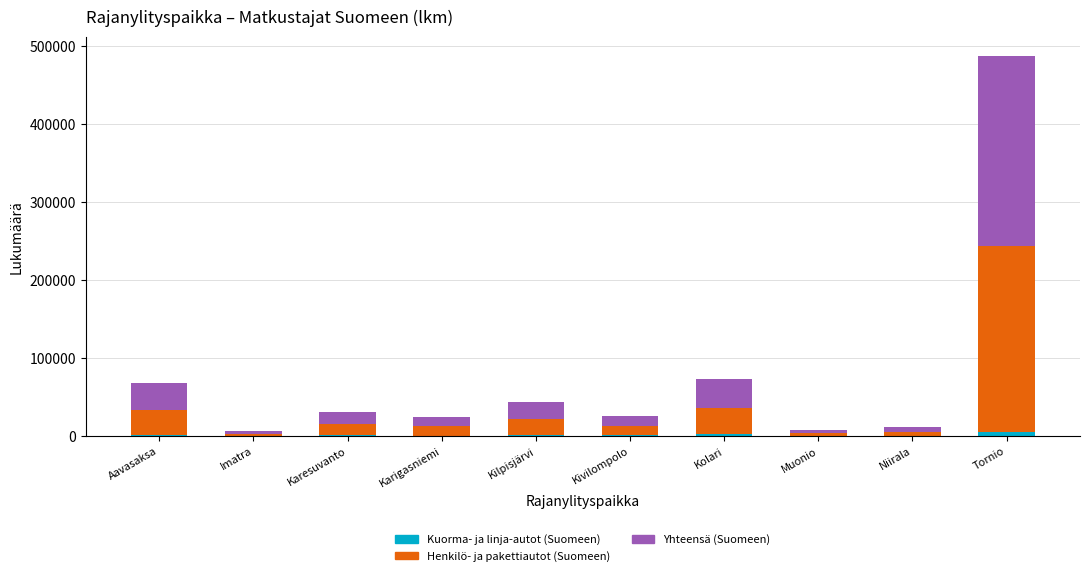

At which category is the sum across all series the highest?

Tornio